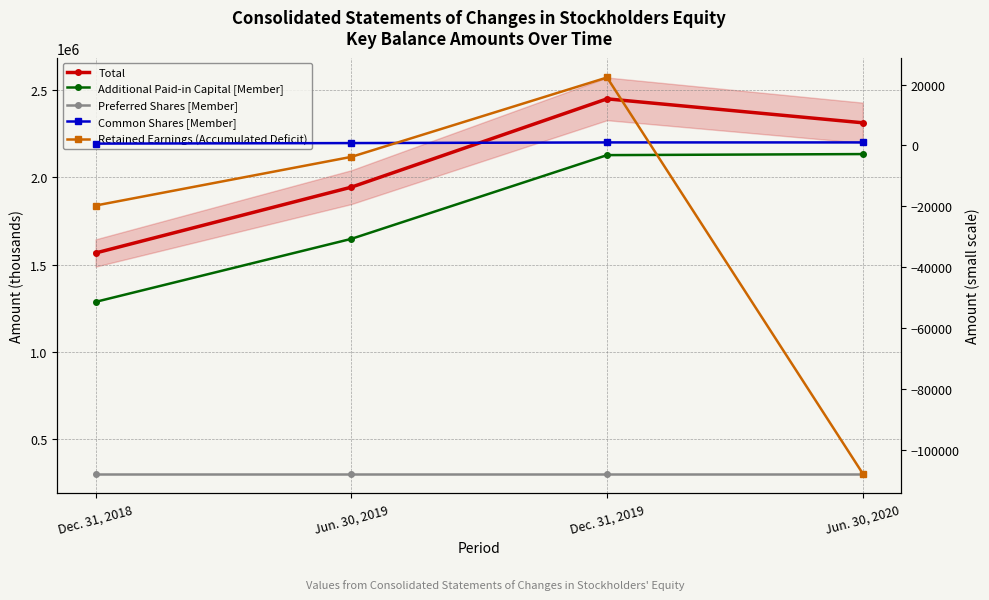

Which series has the widest spread of values?

Total